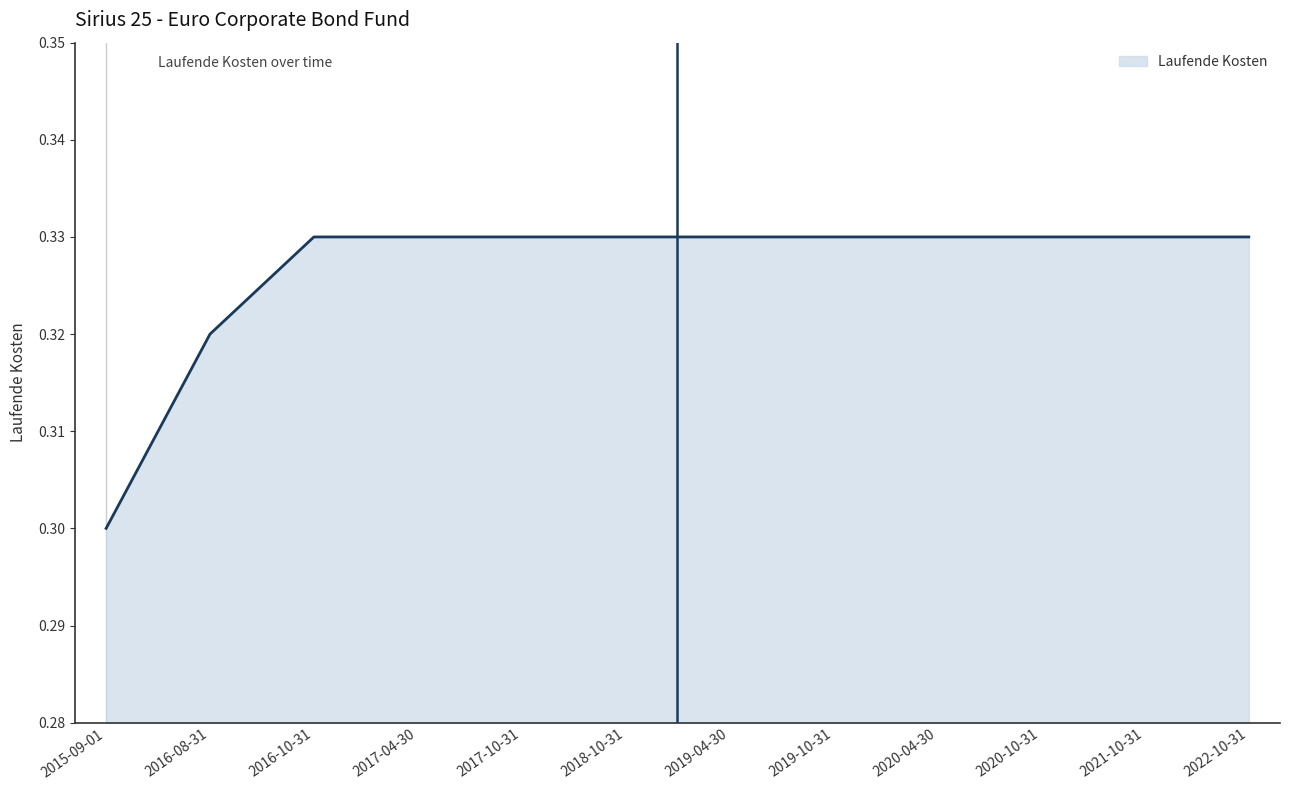

Which category has the lowest value across all series?

2015-09-01